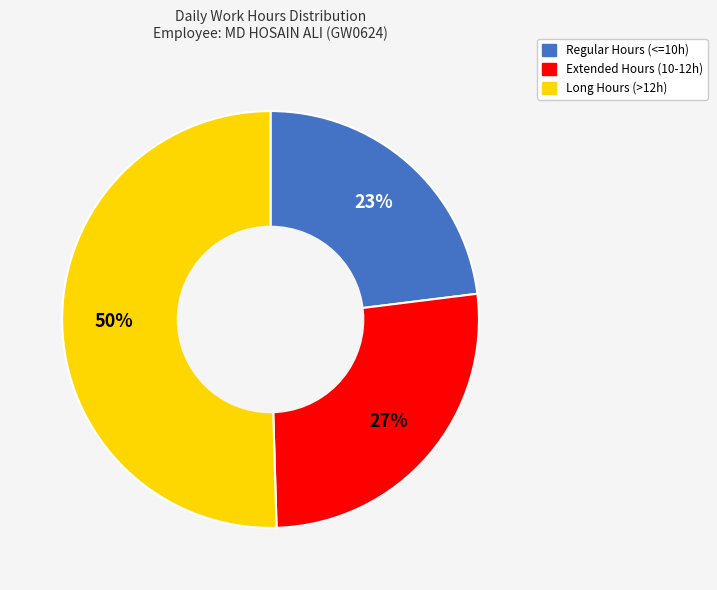

To the nearest percent, what is the difference between the largest and smallest slice percentages?

27%